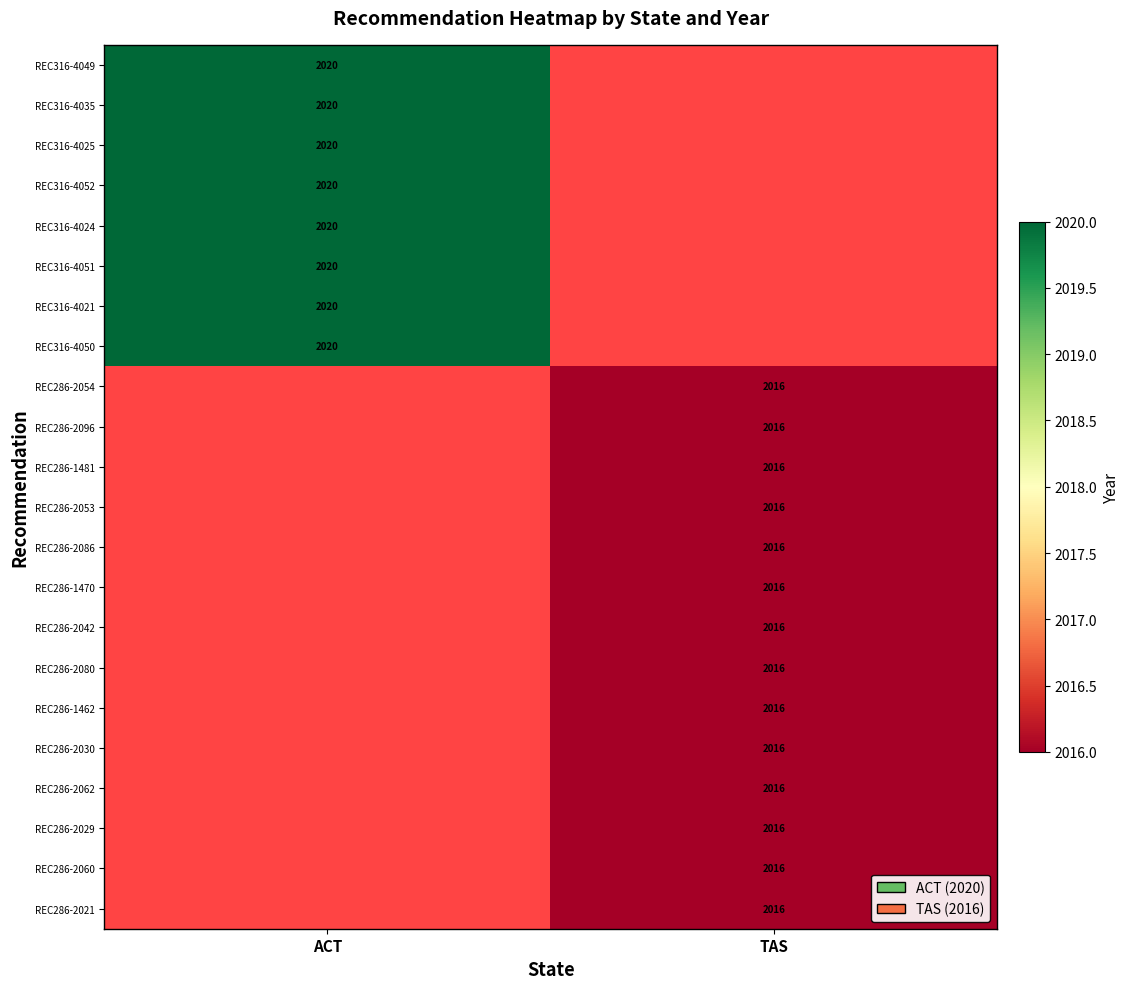

Is it true that REC316-4024 equals 1022 at ACT?

False